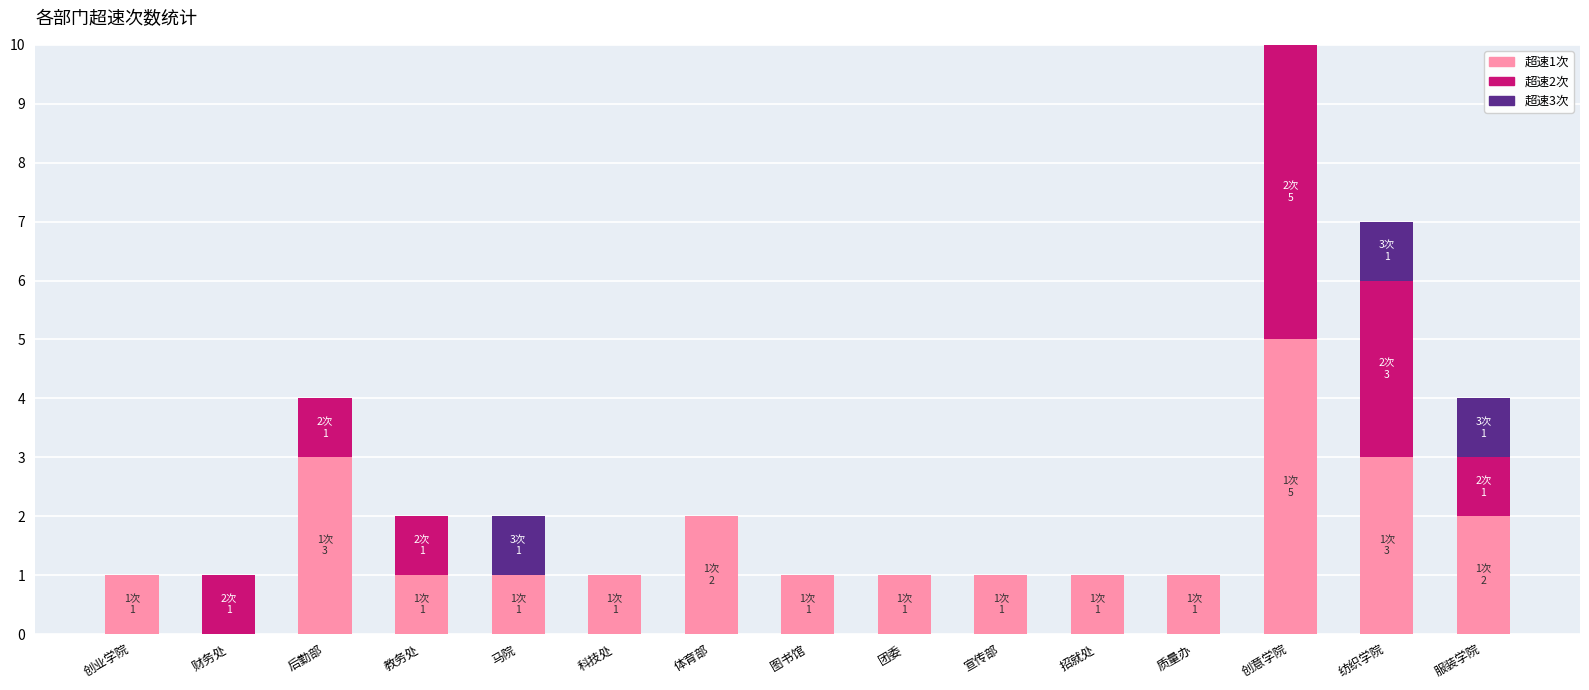

Does the chart contain stacked bars?

Yes